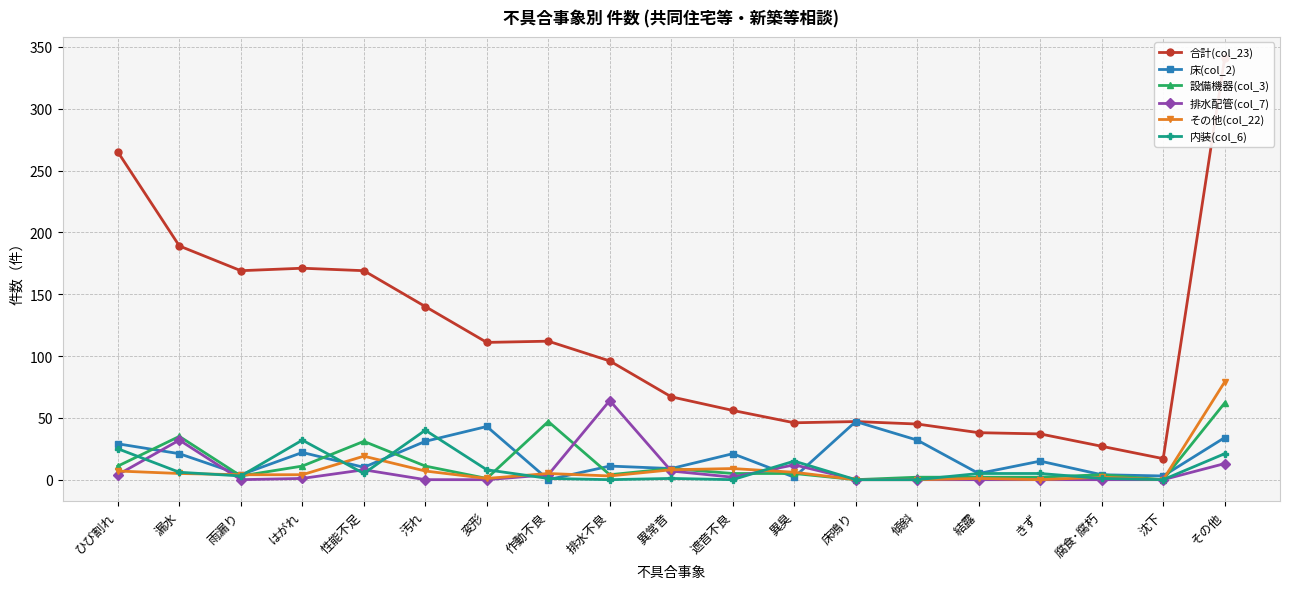

How many intersections are there between 床(col_2) and その他(col_22)?

7